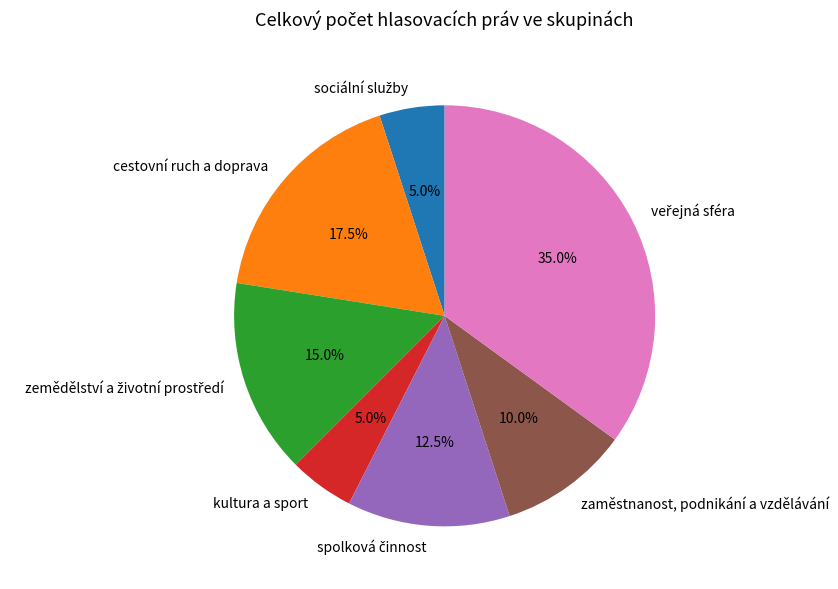

What percentage is the zaměstnanost, podnikání a vzdělávání slice, to the nearest percent?

10%